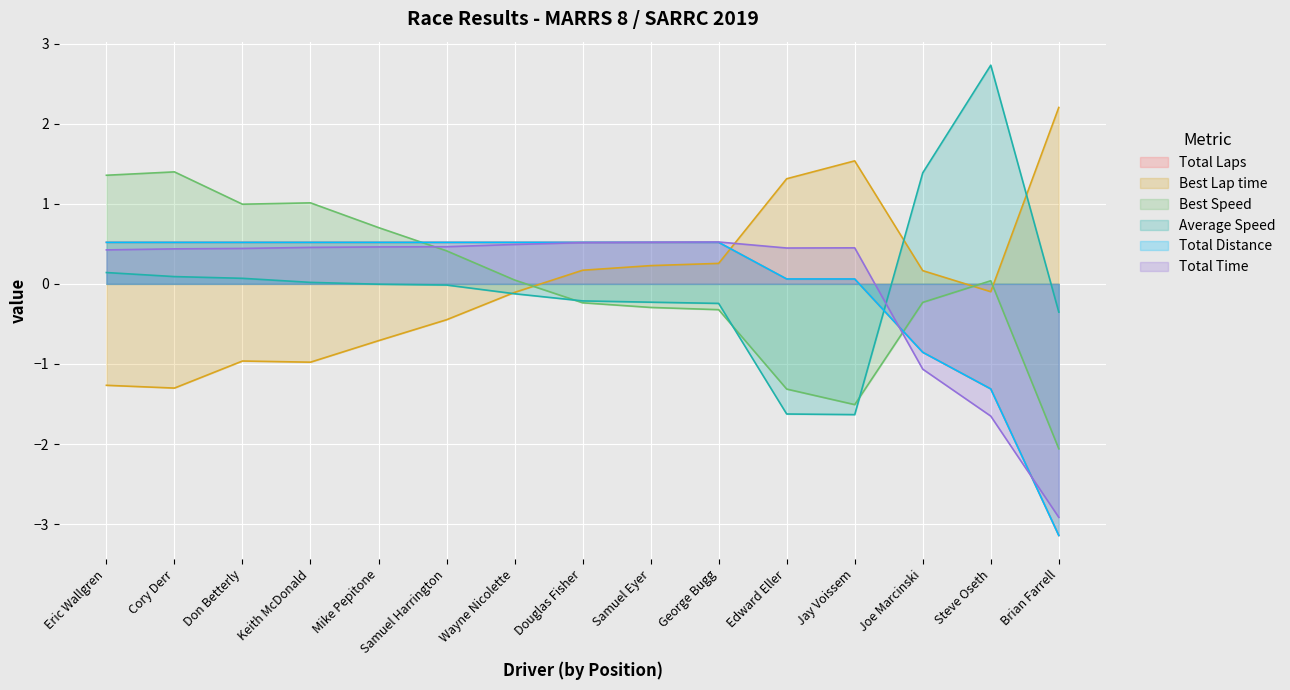

What is the total value across all series at Wayne Nicolette?

1.3